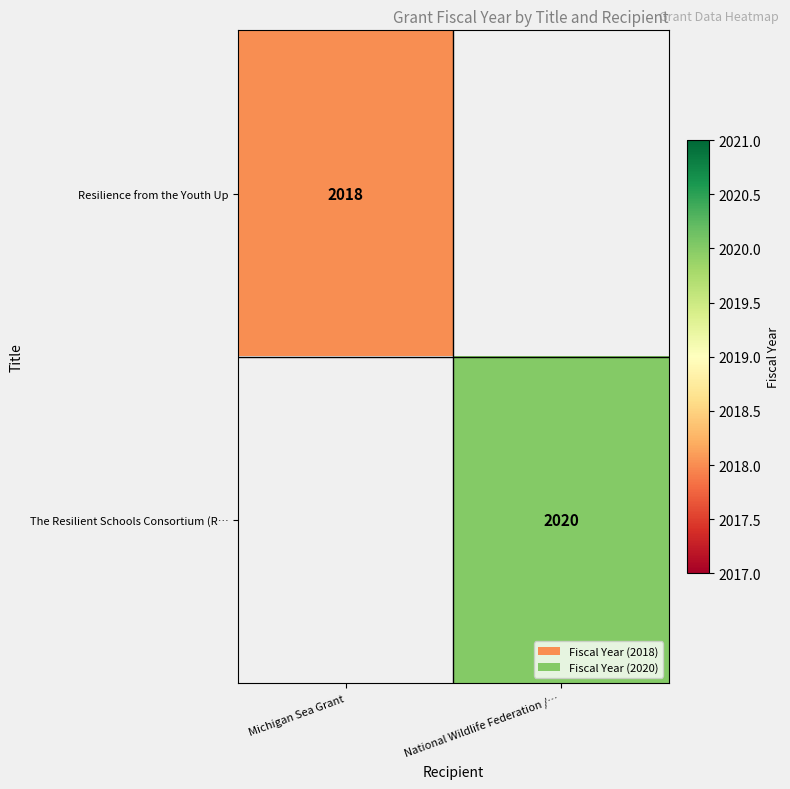

The value of The Resilient Schools Consortium (R… at National Wildlife Federation /… is 2782. True or false?

False